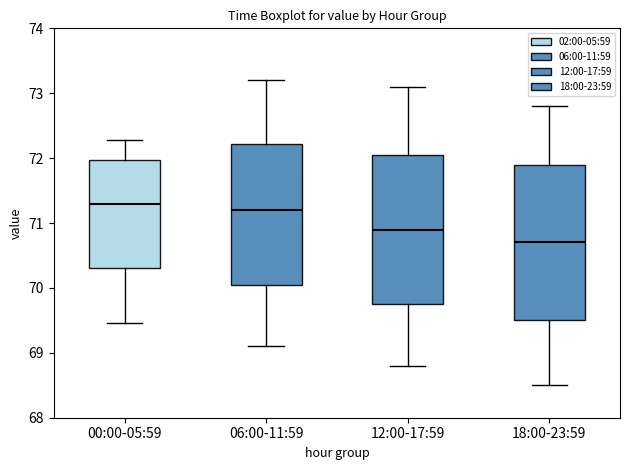

Which box's median line is the lowest?

18:00-23:59